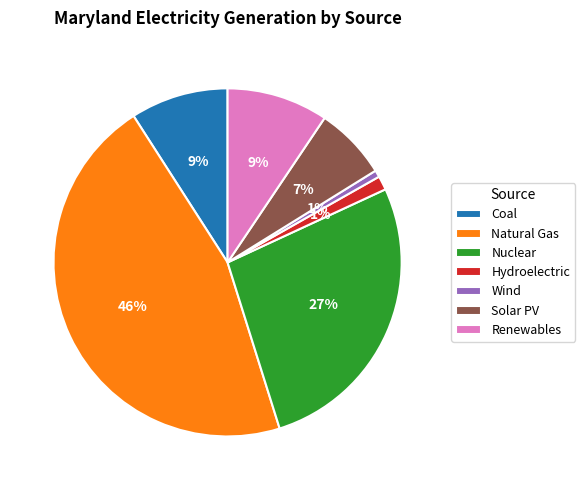

Which slice is the largest?

Natural Gas